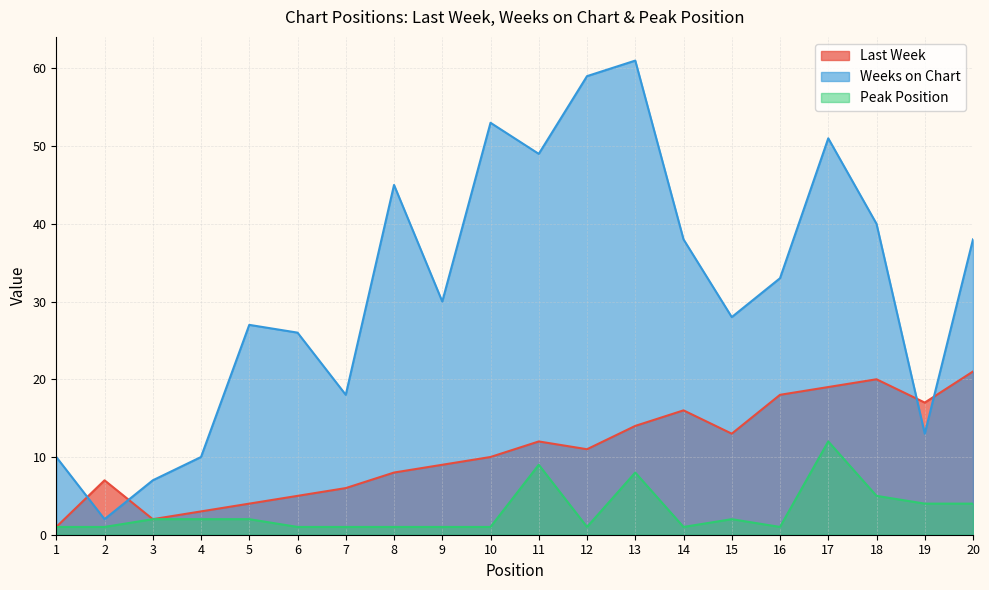

How many interior local valleys does the Last Week series have?

4